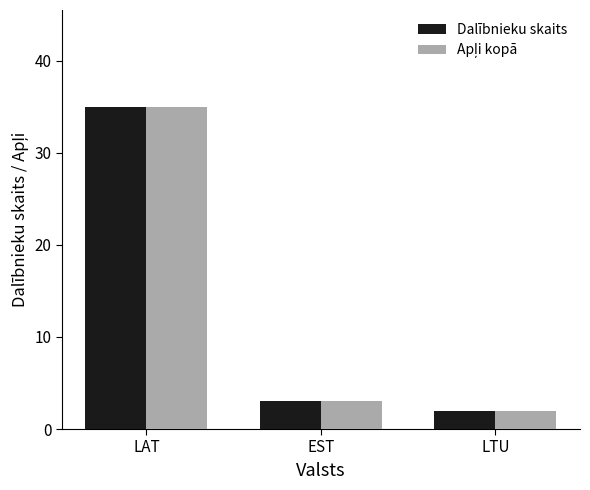

What position from the left is LTU?

3